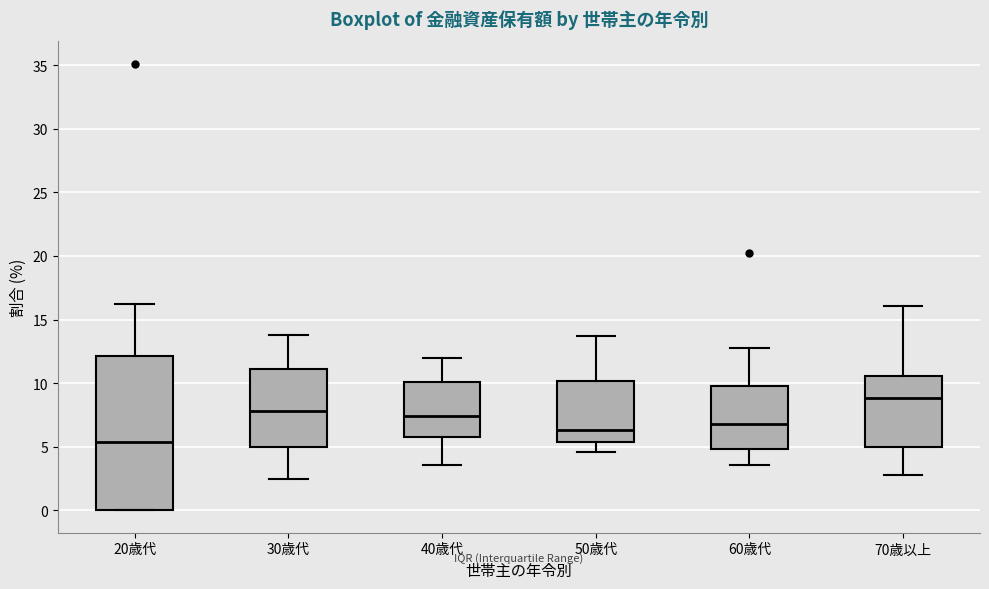

Where does the median line of the box for 30歳代 sit on the y-axis? The values are not printed on the chart, so give them approximately, as read against the axis.

8.0